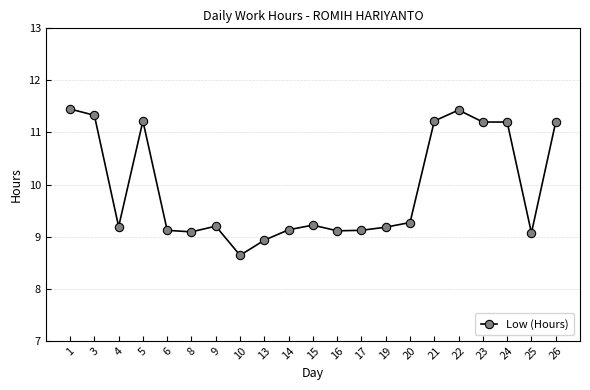

True or false: the data shows 5.6 at 25.

False